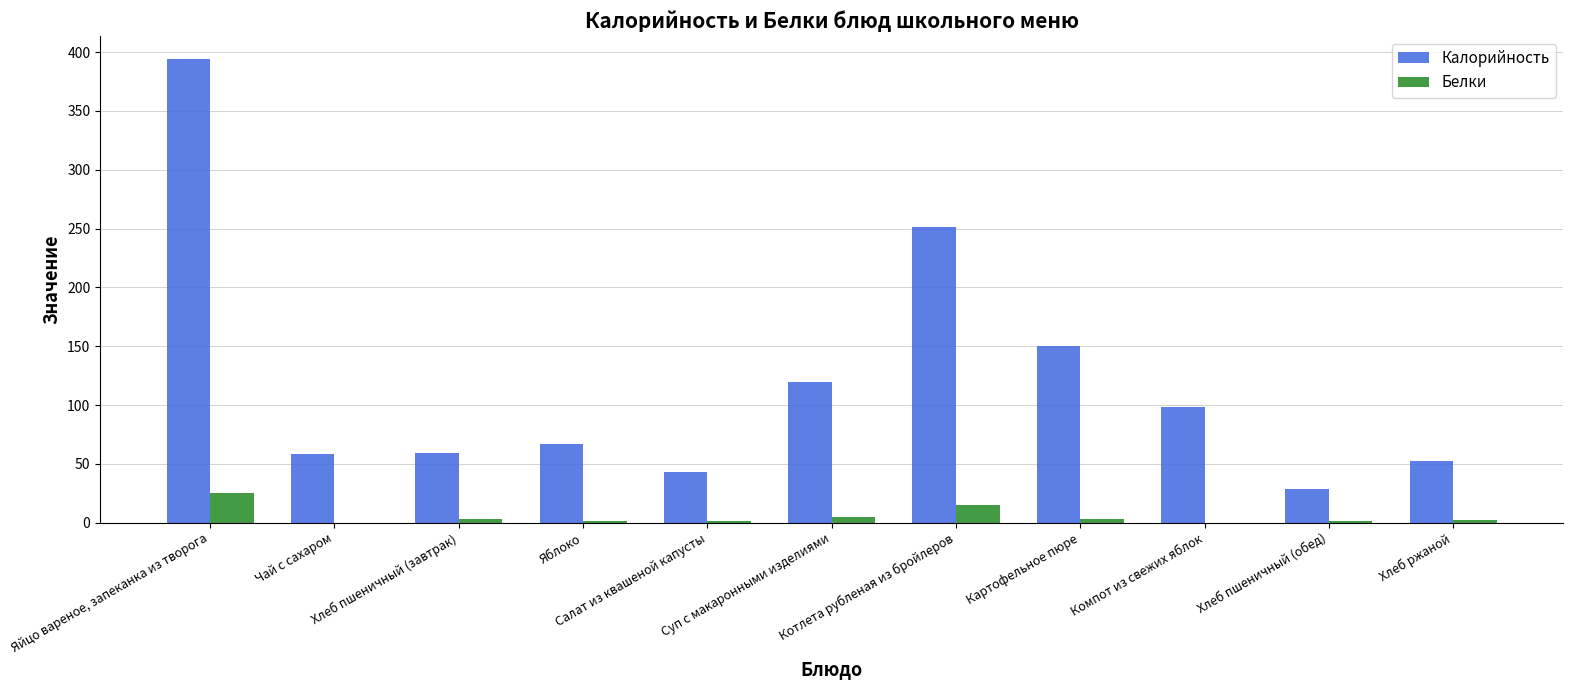

What is the sum of the Калорийность values at Суп с макаронными изделиями and Картофельное пюре?

270